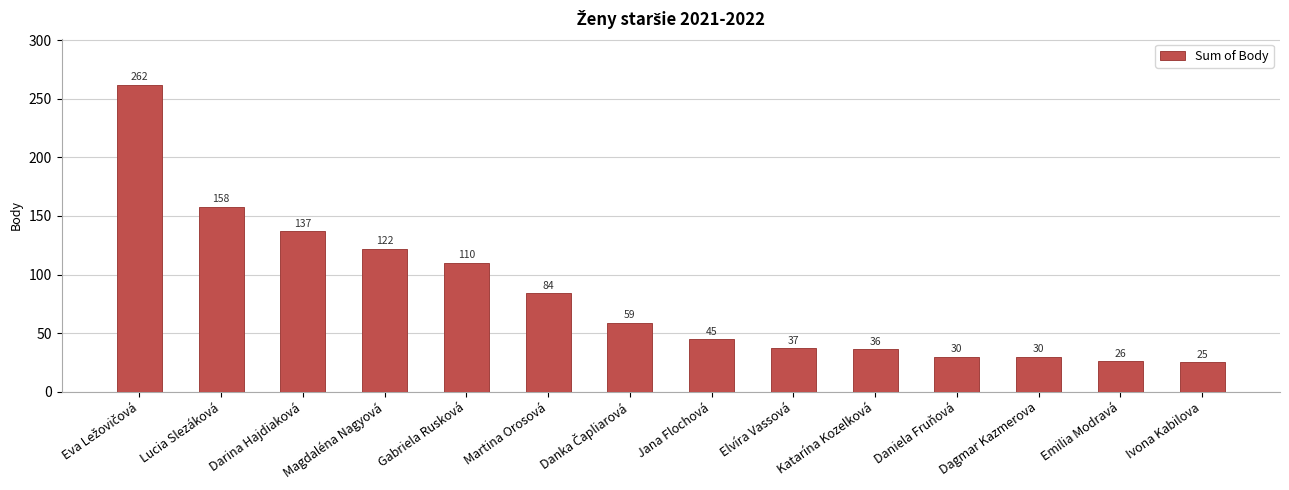

What is the difference between the maximum and minimum values?

237